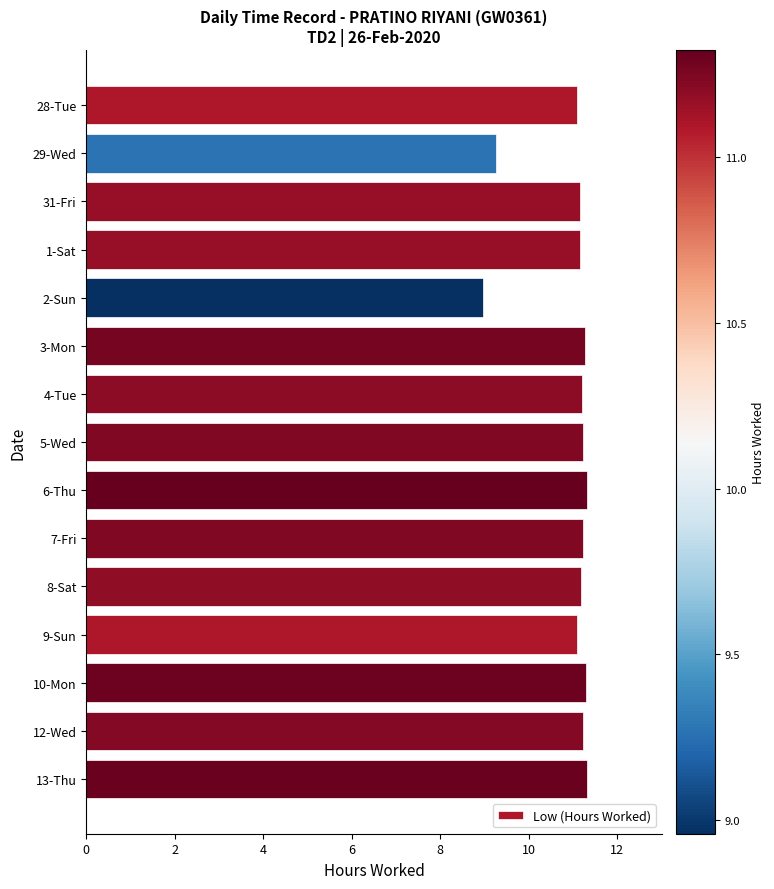

What is the smallest value displayed?

9.0